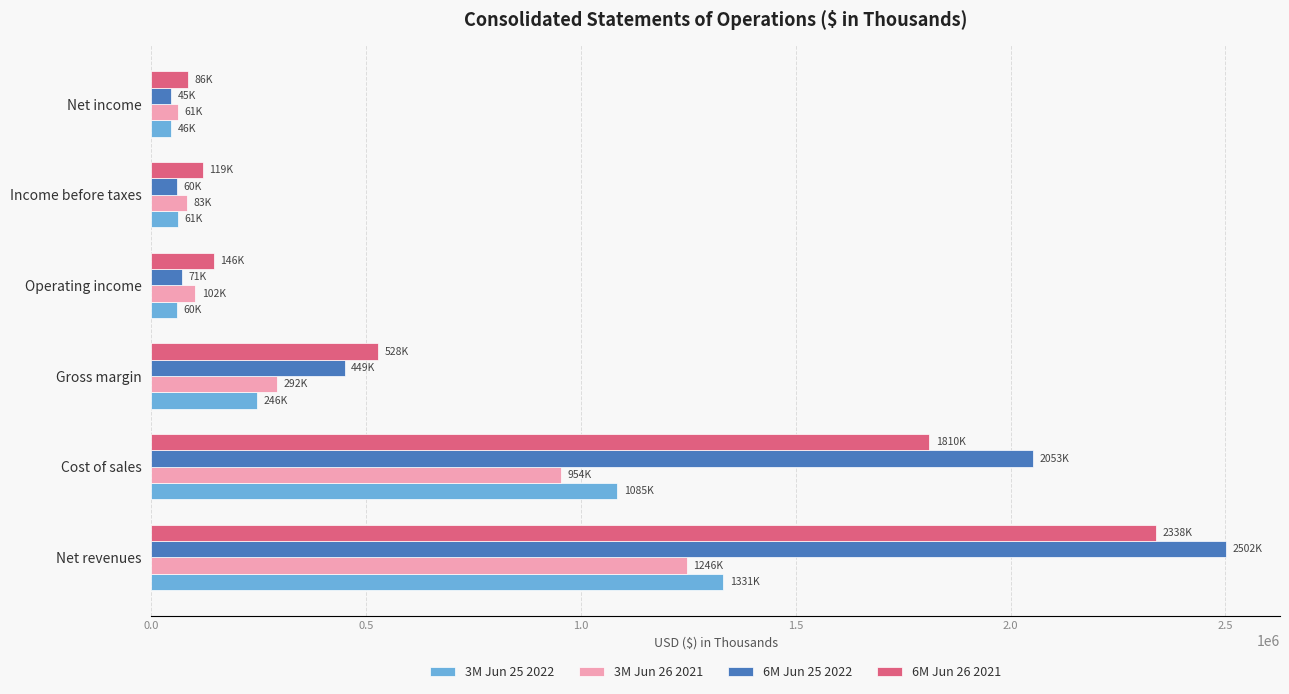

Which series has the widest spread of values?

6M Jun 25 2022